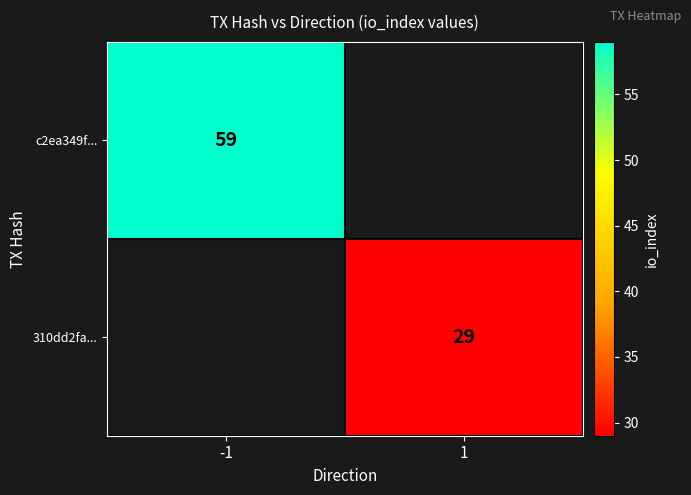

True or false: c2ea349f... has a value of 59 at -1.

True